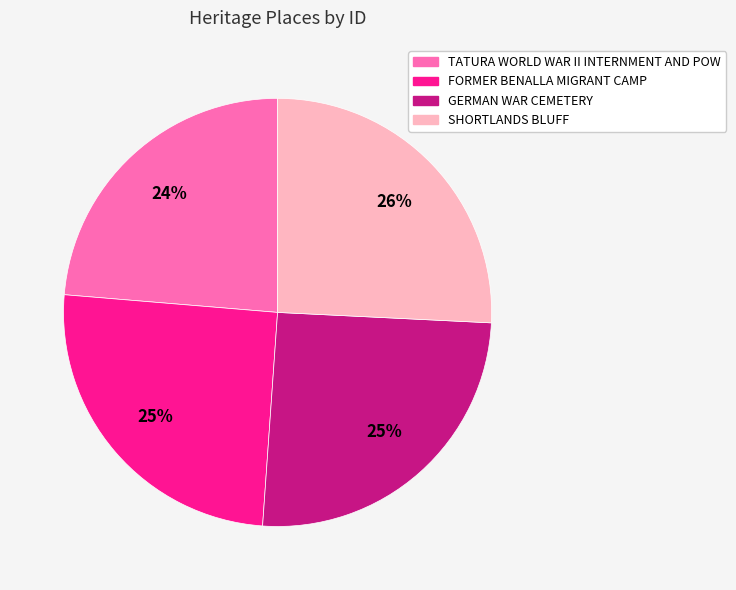

To the nearest percent, what is the difference between the largest and smallest slice percentages?

2%